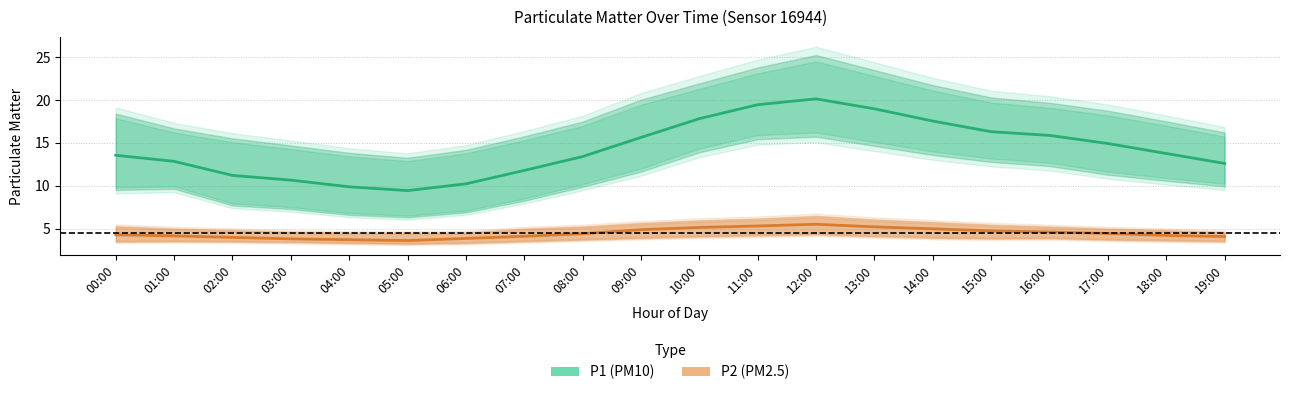

How many lines are shown in the chart?

2